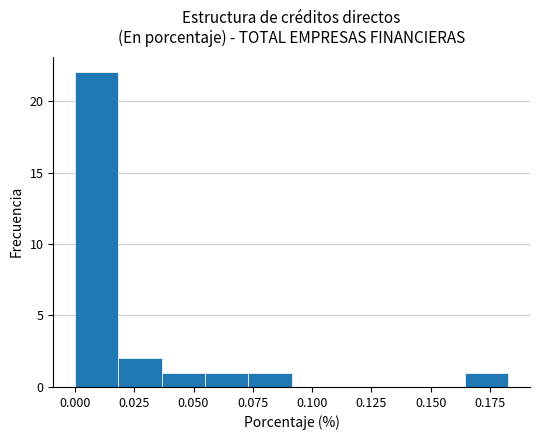

Around what value on the x-axis is the tallest bar? Give the approximate position of its centre, as read against the axis.

0.010